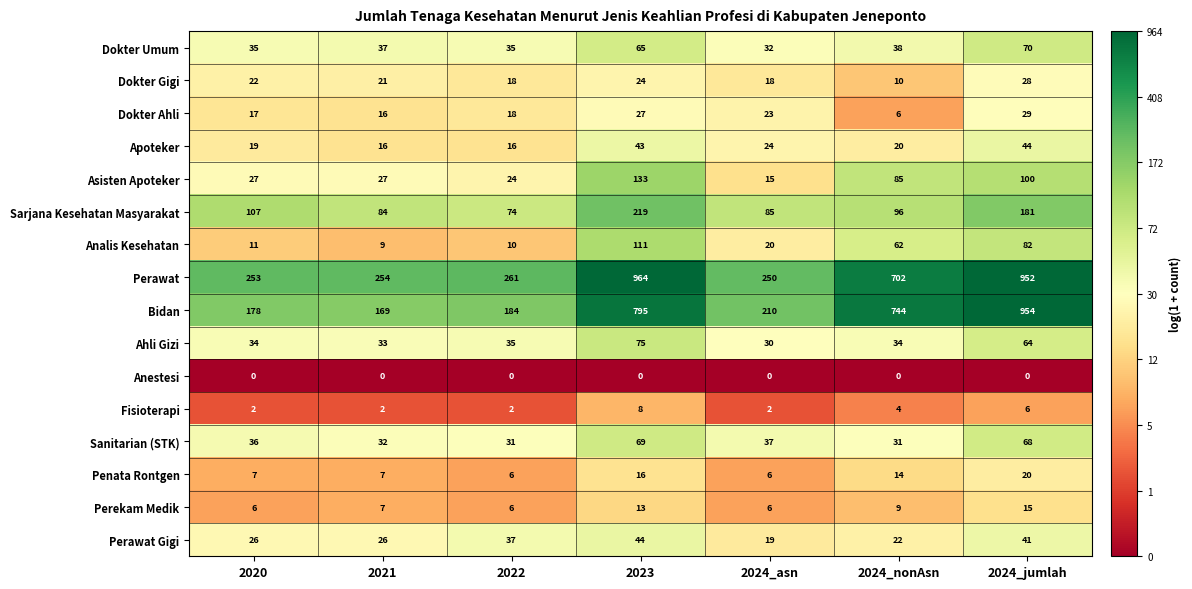

Which category has the highest value across all series?

2023